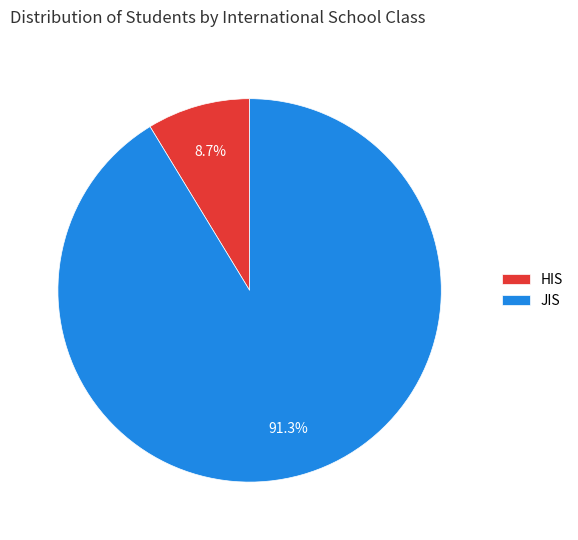

What is the smallest slice in the pie chart?

HIS